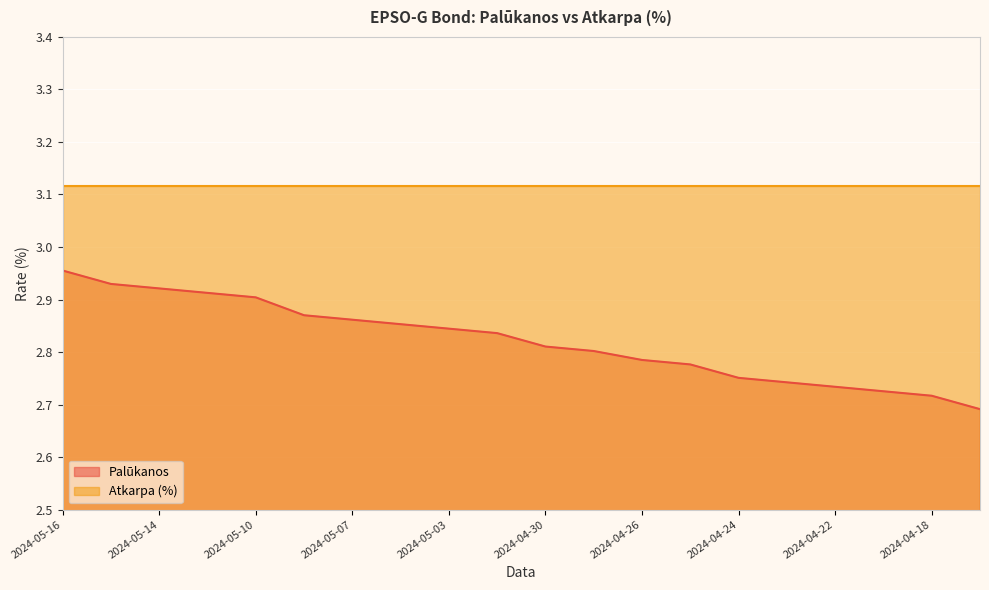

Reading left to right, what are all the values shown in this chart?

3.0	2.9	2.9	2.9	2.9	2.9	2.9	2.9	2.8	2.8	2.8	2.8	2.8	2.8	2.8	2.7	2.7	2.7	2.7	2.7